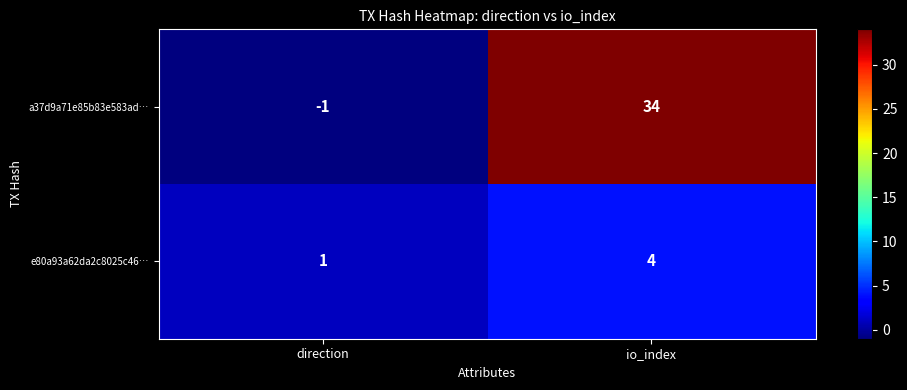

True or false: a37d9a71e85b83e583ad… has a value of 61 at io_index.

False